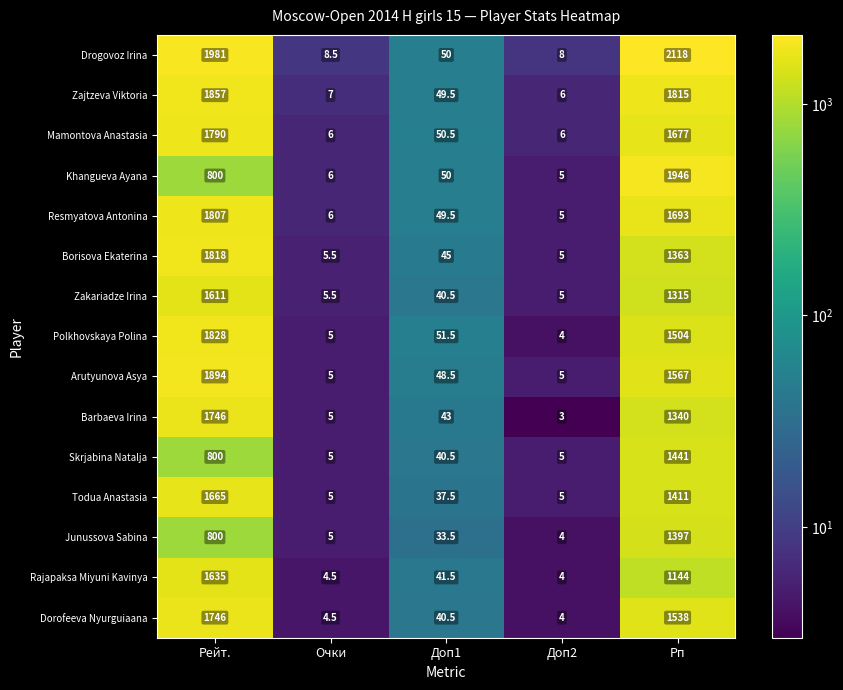

What is the sum of all Zakariadze Irina values?

2977.0